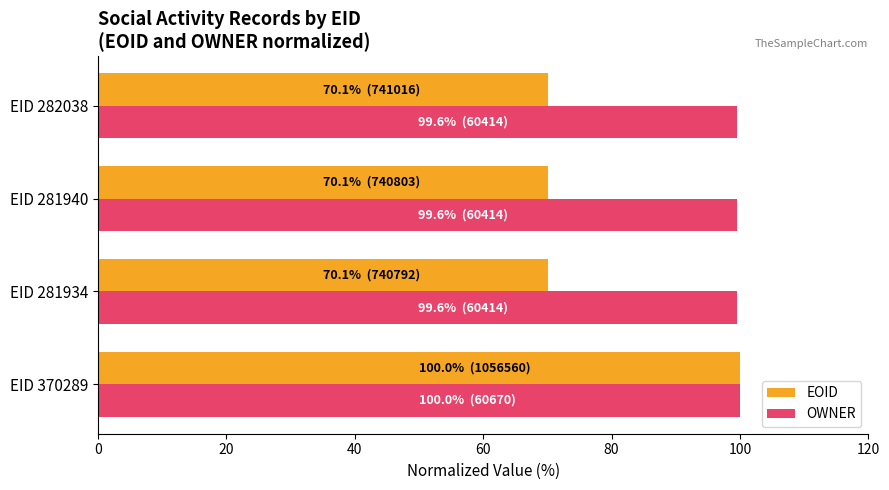

What is the difference between the EOID values at EID 370289 and EID 281934?

29.9